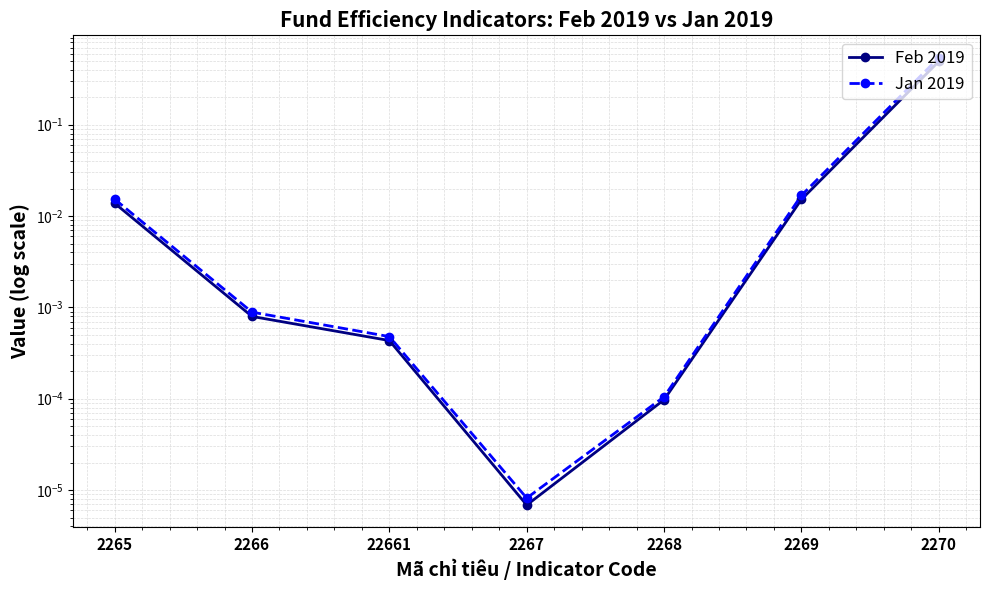

In Jan 2019, how many points are lower than both neighbors (excluding endpoints)?

1